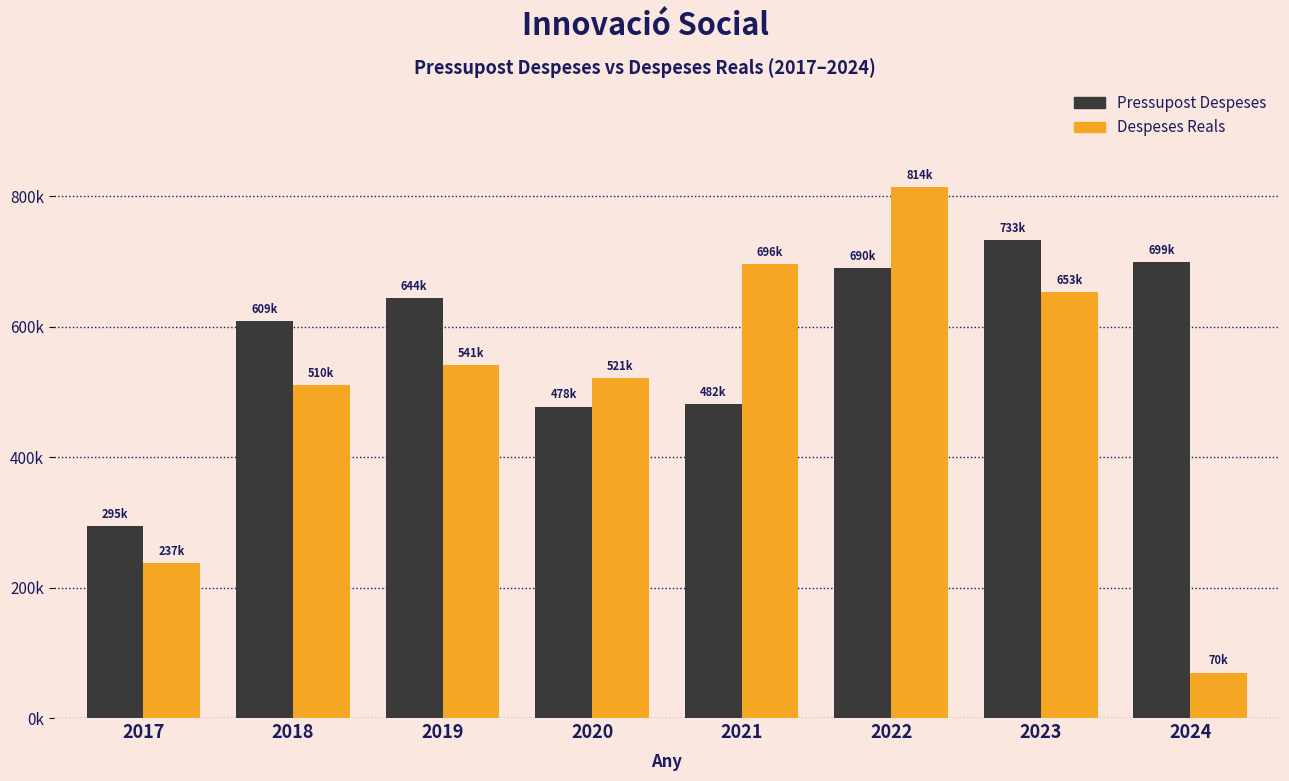

At 2017, list the series in order from largest to smallest.

Pressupost Despeses, Despeses Reals